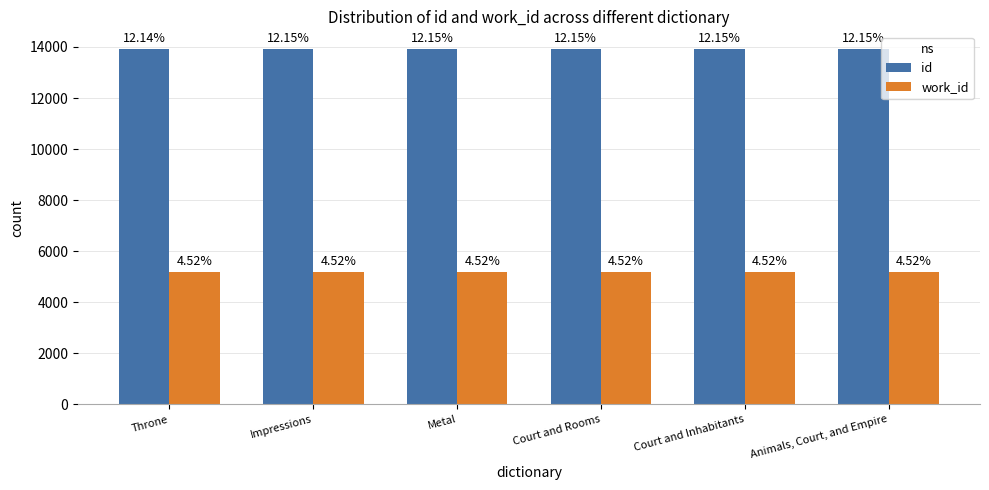

How many groups of bars are there?

6